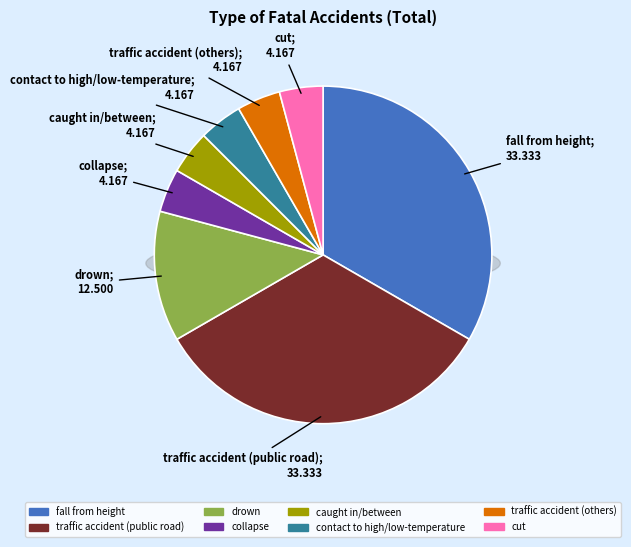

Combined, do traffic accident (public road) and contact to high/low-temperature account for over 50%?

No